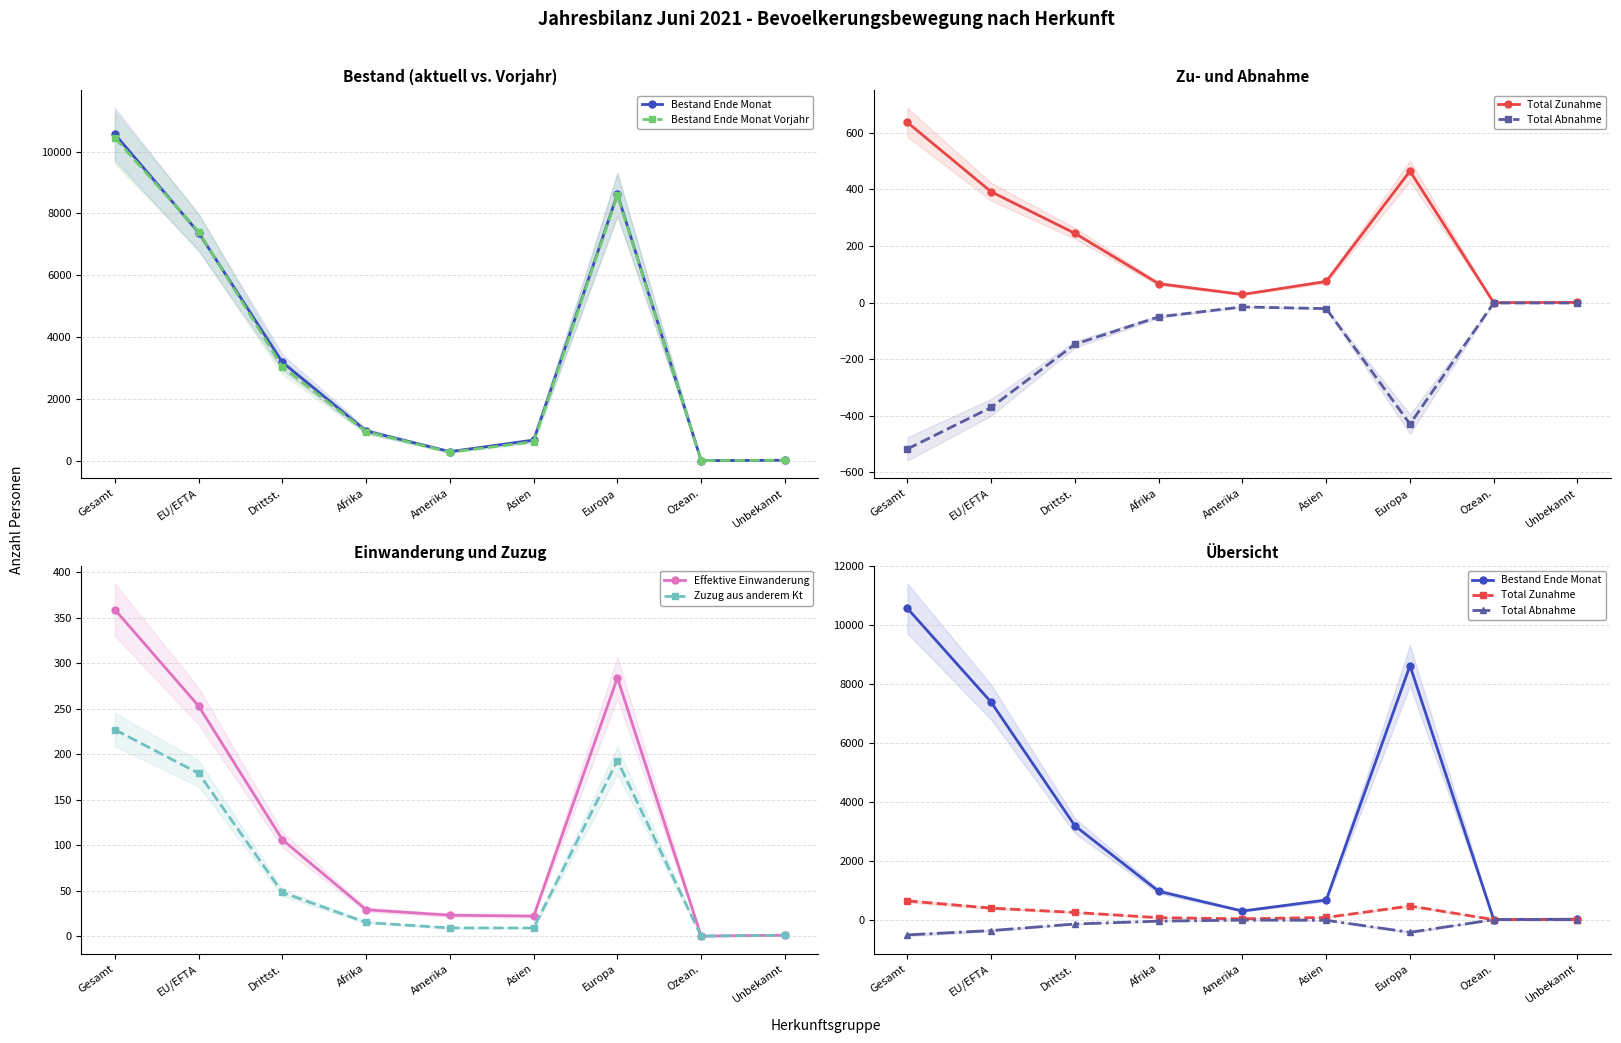

What is the sum of the Total Zunahme values at EU/EFTA and Gesamt?

1029